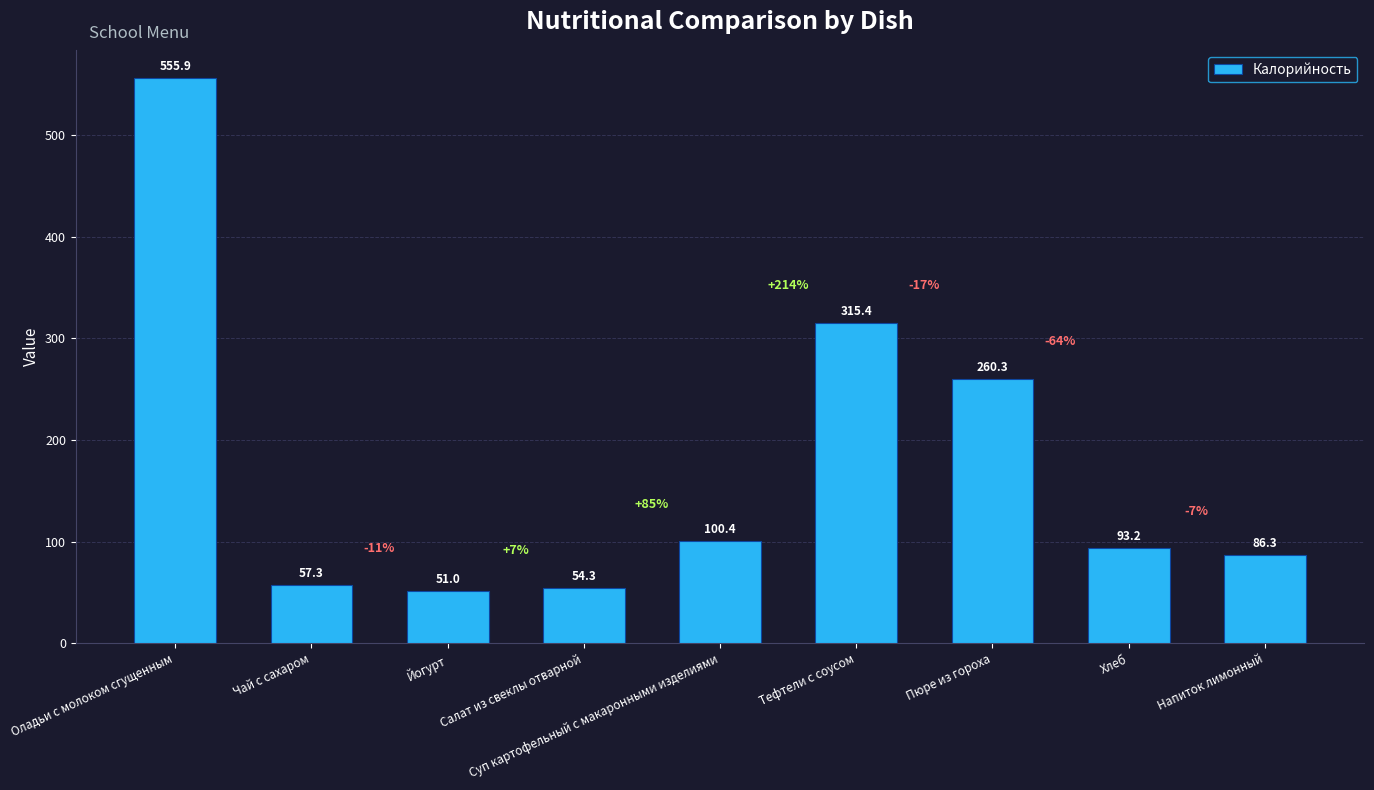

What is the label of the 1st bar from the left?

Оладьи с молоком сгущенным